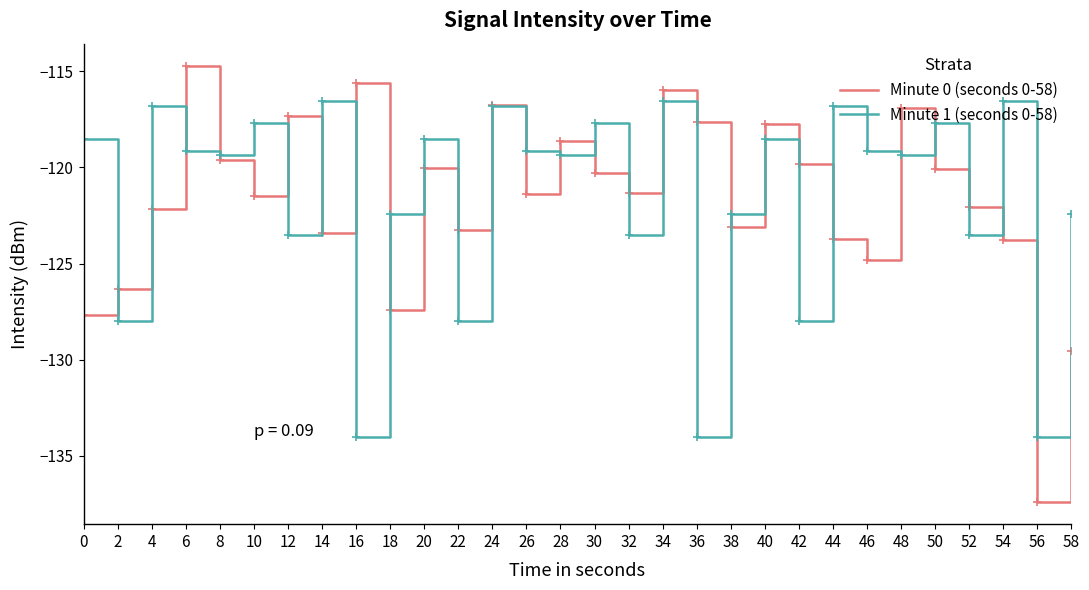

What is the spread (max minus min) of values at 28?

0.8